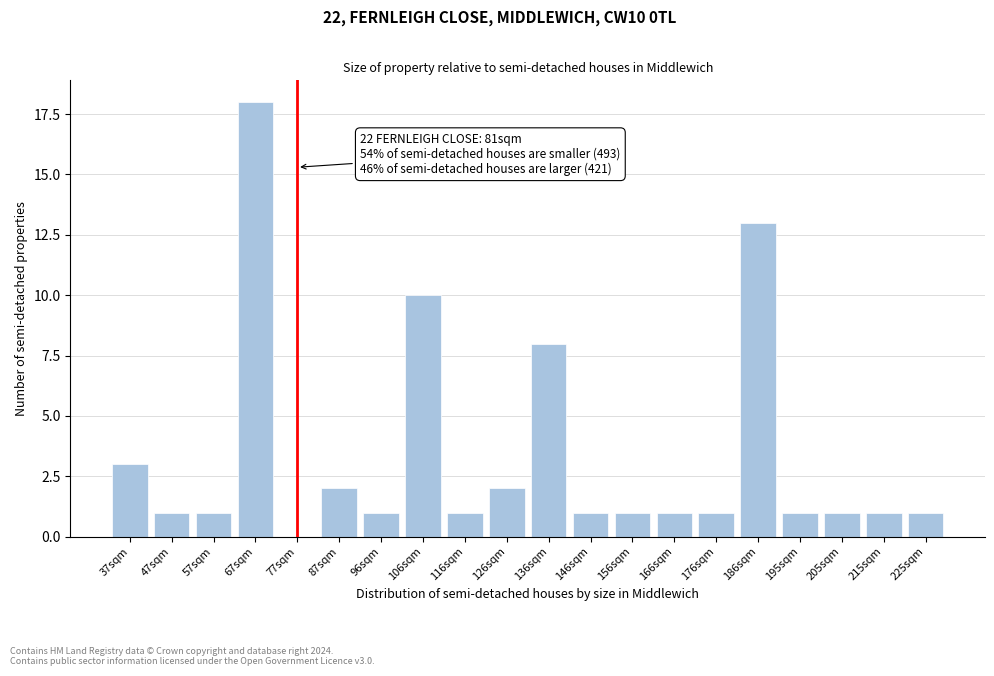

Reading right to left, transcribe all the data shown in this chart.

225sqm=1	215sqm=1	205sqm=1	195sqm=1	186sqm=13	176sqm=1	166sqm=1	156sqm=1	146sqm=1	136sqm=8	126sqm=2	116sqm=1	106sqm=10	96sqm=1	87sqm=2	77sqm=0	67sqm=18	57sqm=1	47sqm=1	37sqm=3